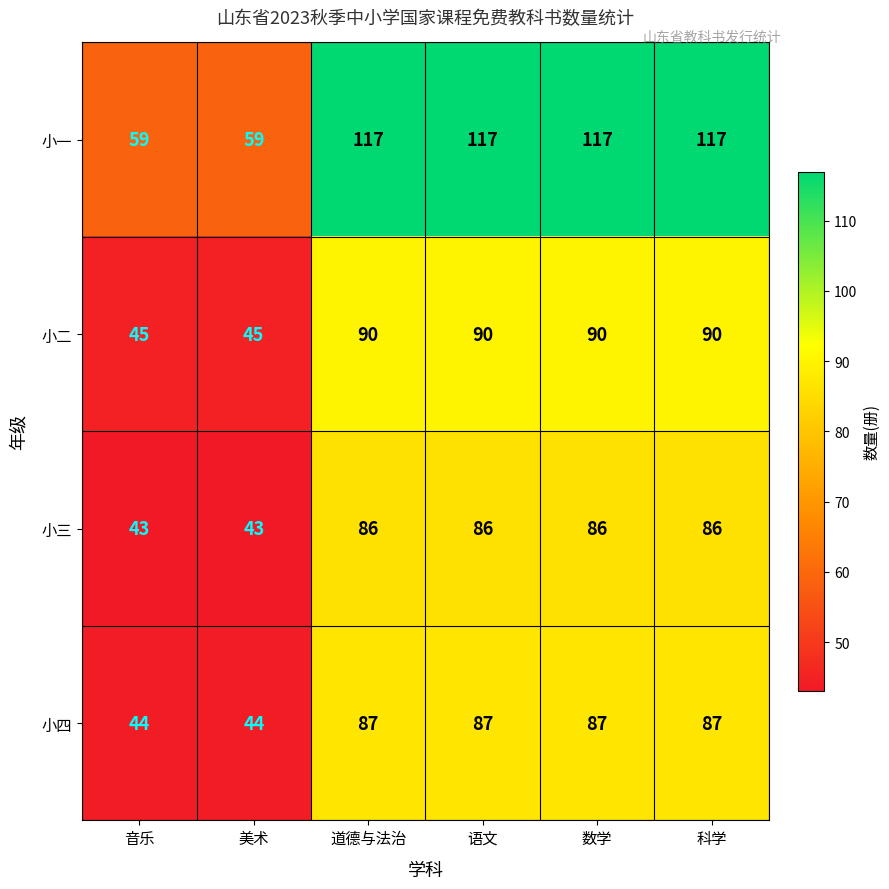

Reading right to left, list all the values displayed in this chart.

小一: 科学=117	数学=117	语文=117	道德与法治=117	美术=59	音乐=59
小二: 科学=90	数学=90	语文=90	道德与法治=90	美术=45	音乐=45
小三: 科学=86	数学=86	语文=86	道德与法治=86	美术=43	音乐=43
小四: 科学=87	数学=87	语文=87	道德与法治=87	美术=44	音乐=44